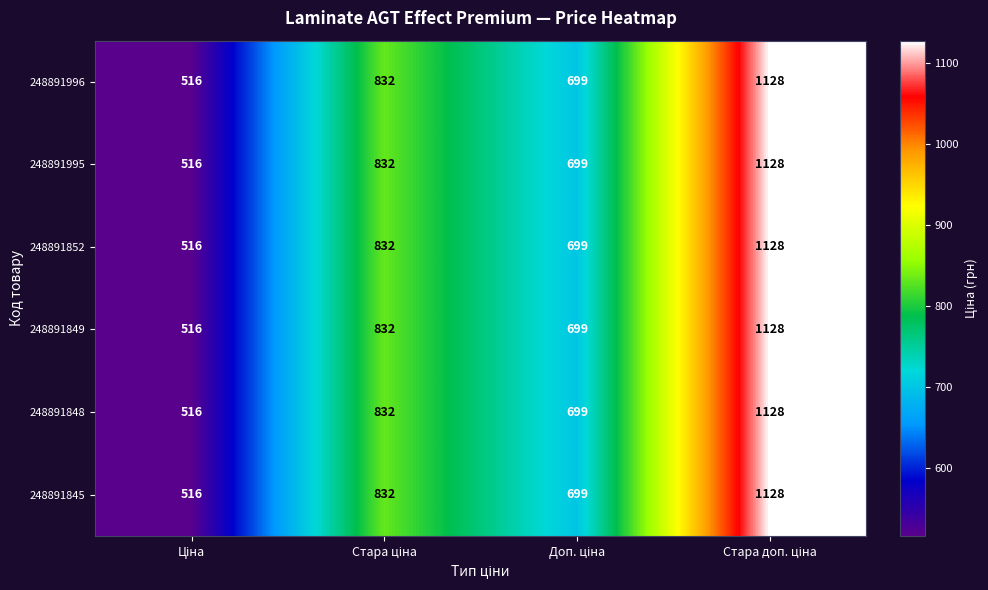

What is the difference between the second highest and second lowest values in the 248891995 series?

133